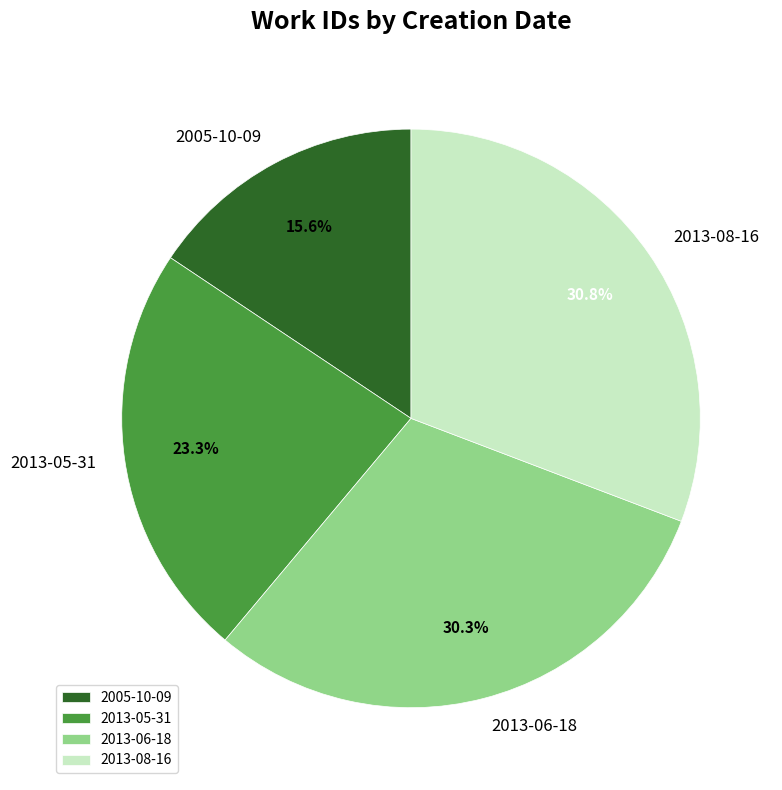

Does 2013-08-16 account for over 50% of the chart?

No